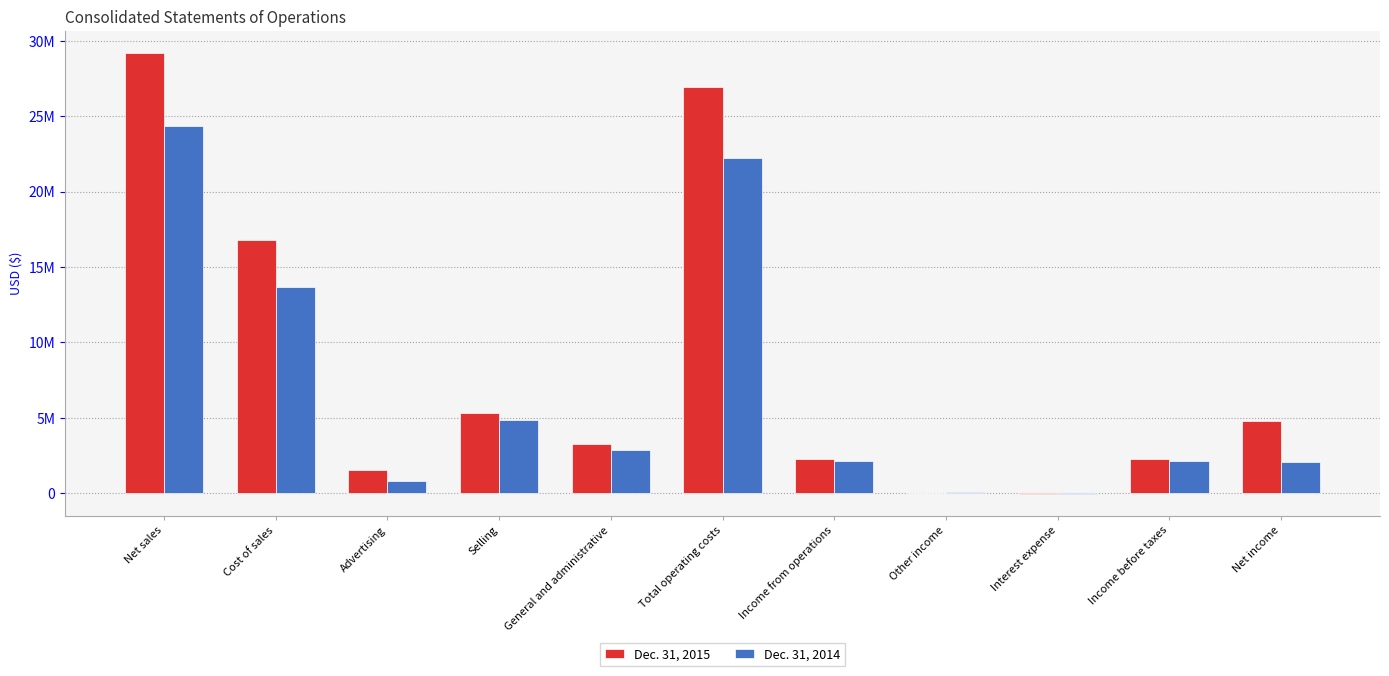

At which label does Dec. 31, 2015 first exceed 3258200?

Net sales